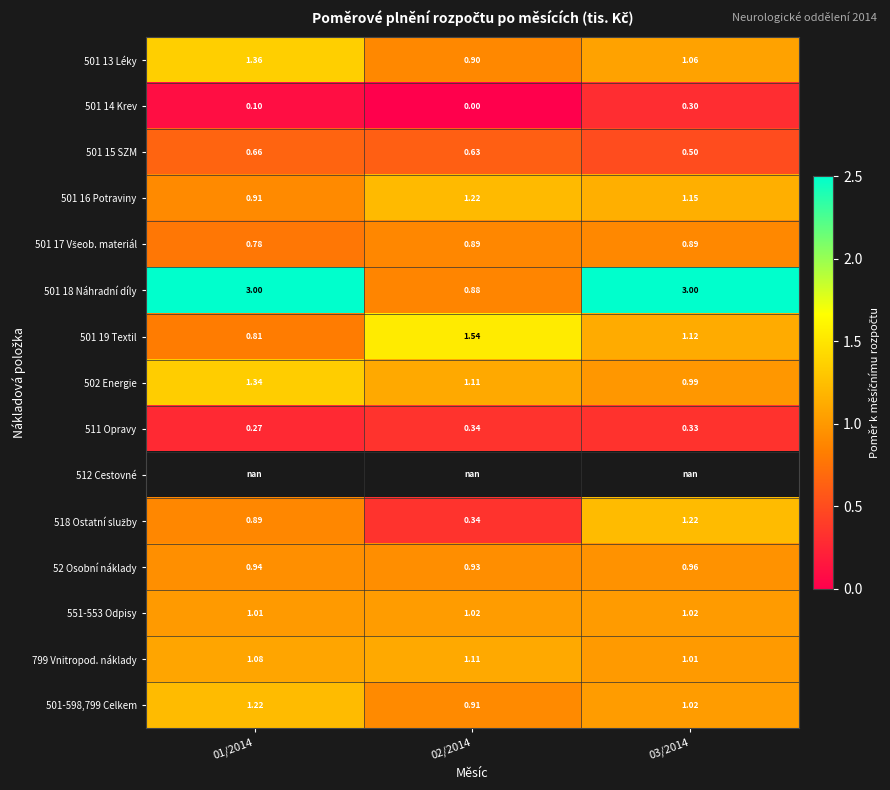

What is the maximum value shown in the chart?

3.0